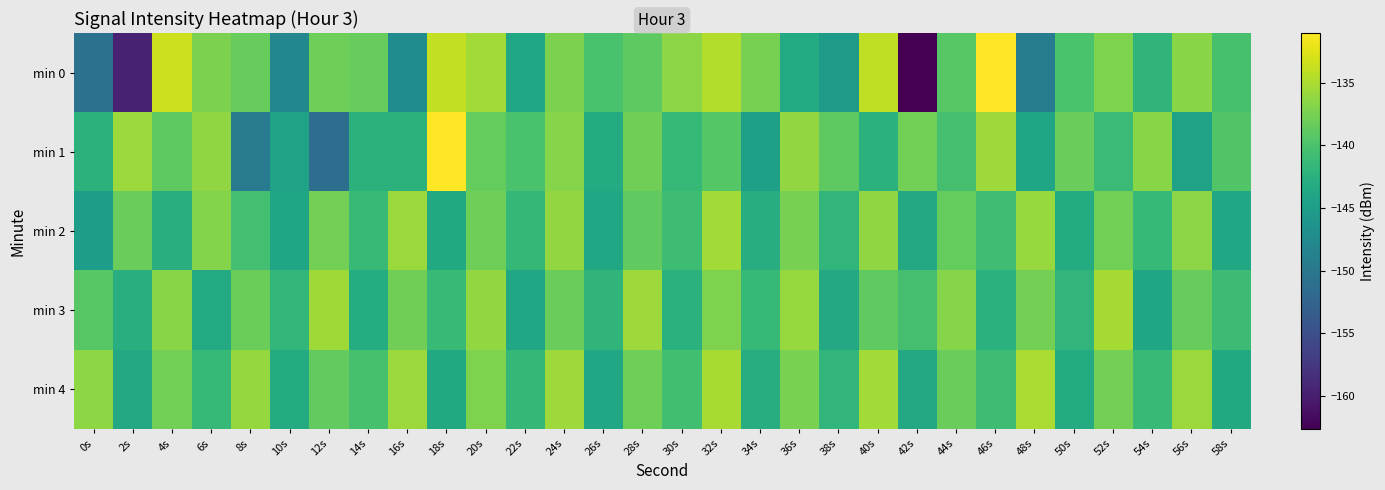

List the series in order of their peak value, highest first.

min 0, min 1, min 4, min 3, min 2